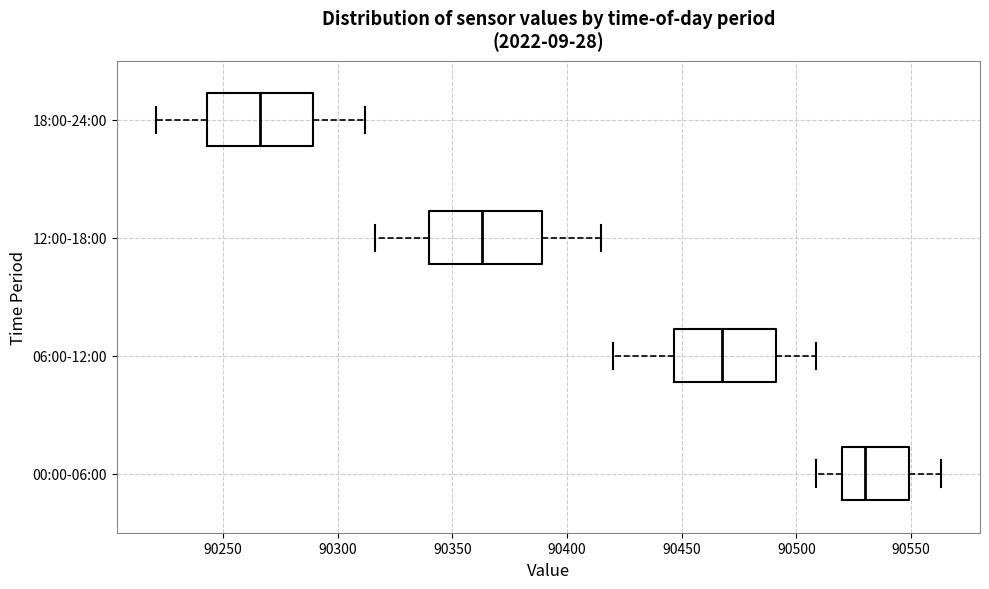

Reading bottom to top, read every box against the x-axis: the position of its median line, the range the box covers, and the ends of its whiskers. The values are not printed on the chart, so give them approximately, as read against the axis.

00:00-06:00: median 90530, box 90520 to 90550, whiskers 90510 to 90565
06:00-12:00: median 90470, box 90445 to 90490, whiskers 90420 to 90510
12:00-18:00: median 90365, box 90340 to 90390, whiskers 90315 to 90415
18:00-24:00: median 90265, box 90245 to 90290, whiskers 90220 to 90310